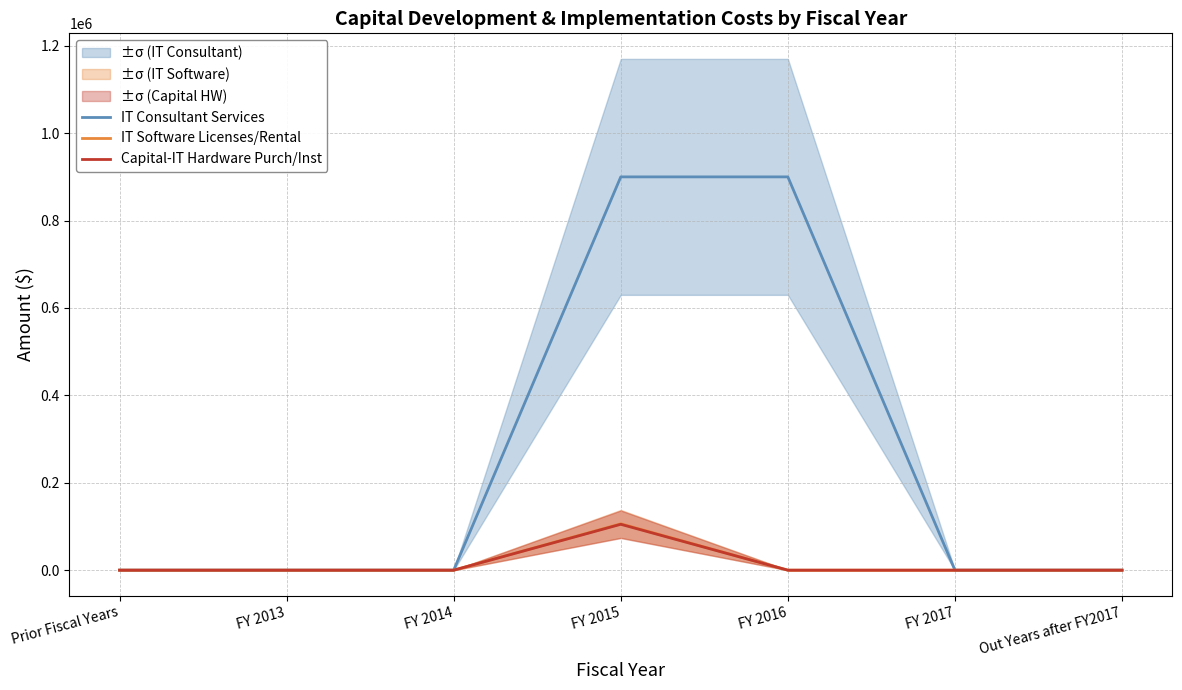

How many lines are shown in the chart?

3